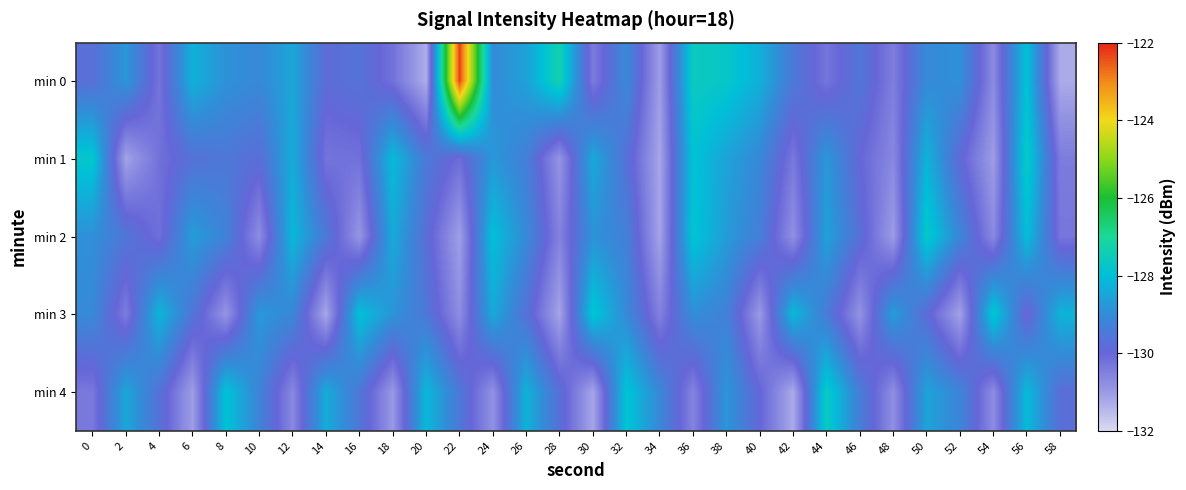

How many distinct data groups are displayed?

5